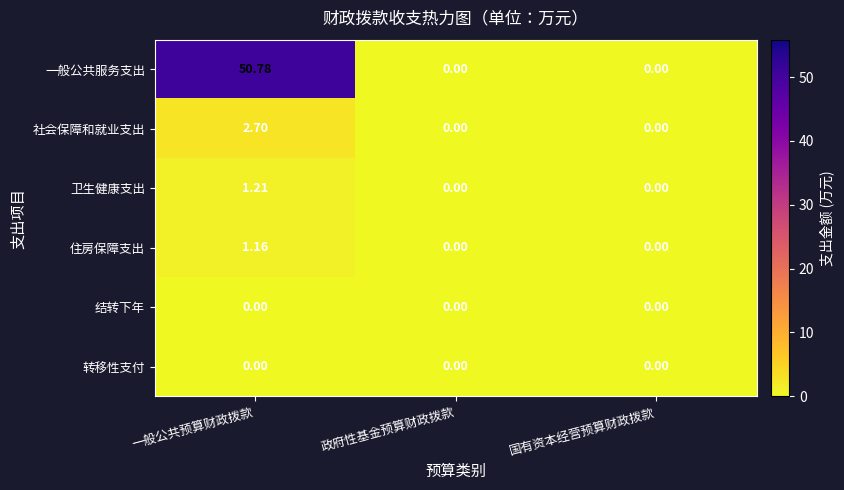

Which series has the largest range (max minus min)?

一般公共服务支出